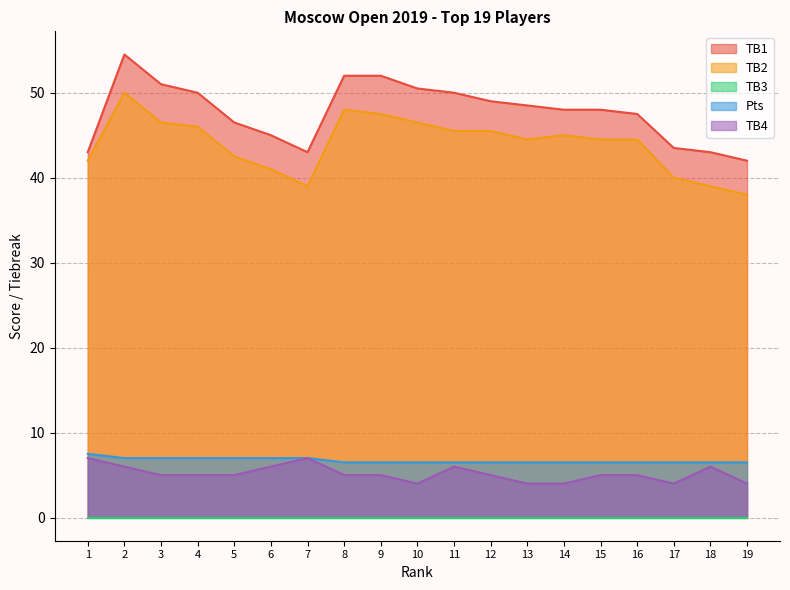

Which has a higher value, 2 or 14?

2